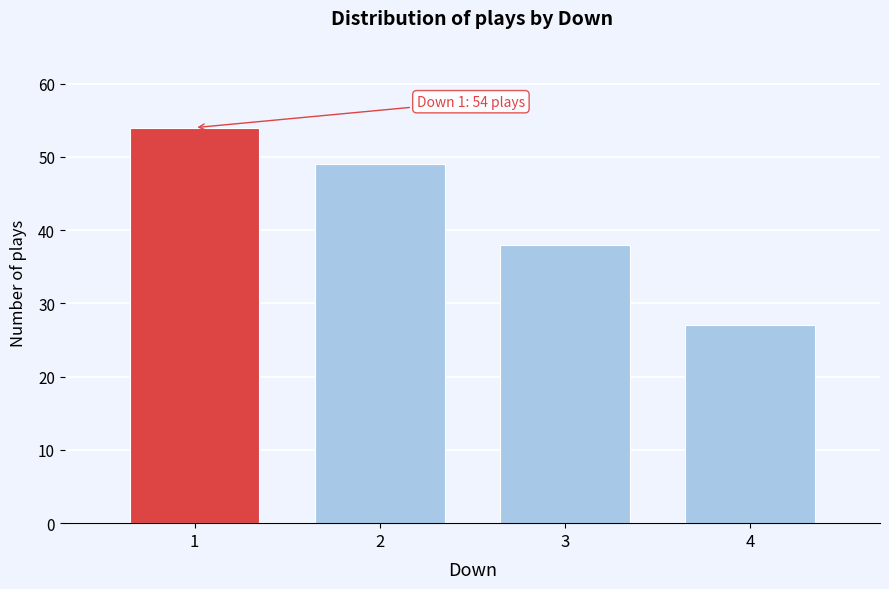

Reading left to right, transcribe all the data shown in this chart.

1=54	2=49	3=38	4=27